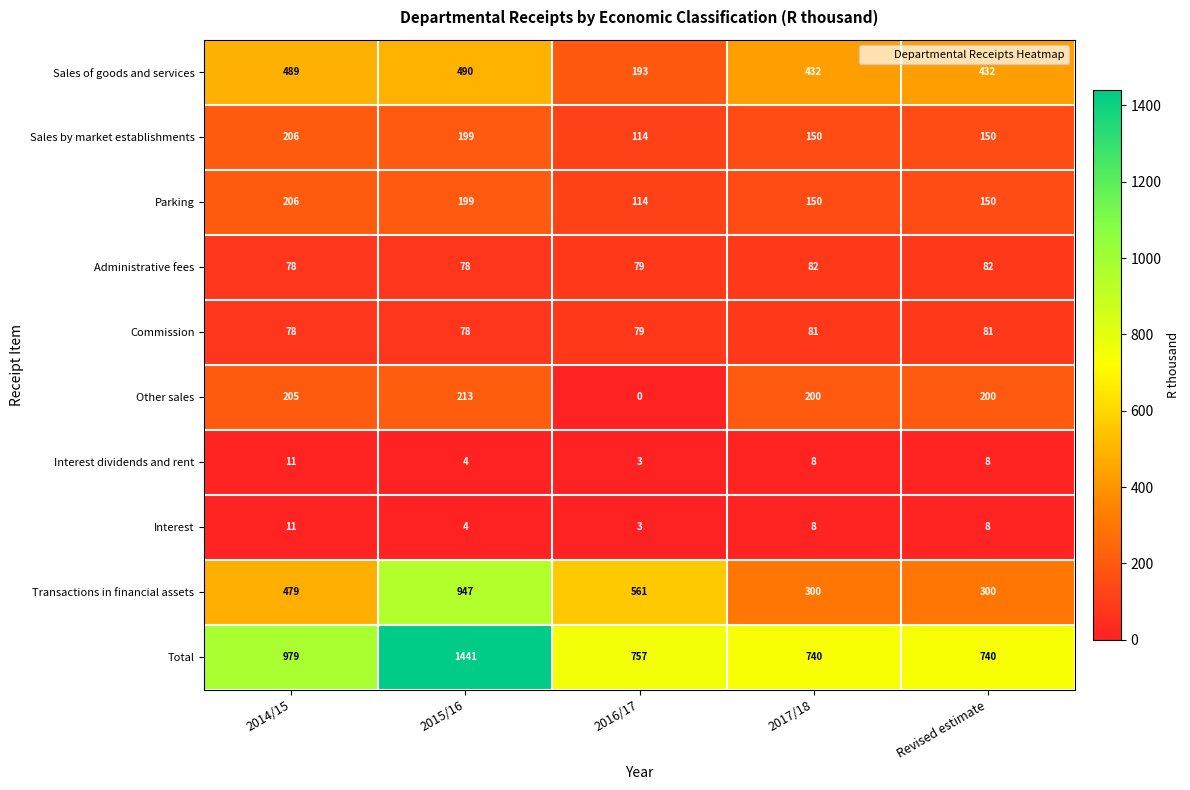

What is the difference between the second highest and second lowest values in the Sales by market establishments series?

49